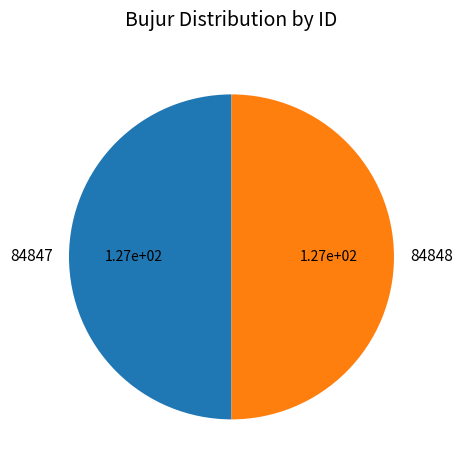

Is it true that 84847 is 61% of the pie?

False